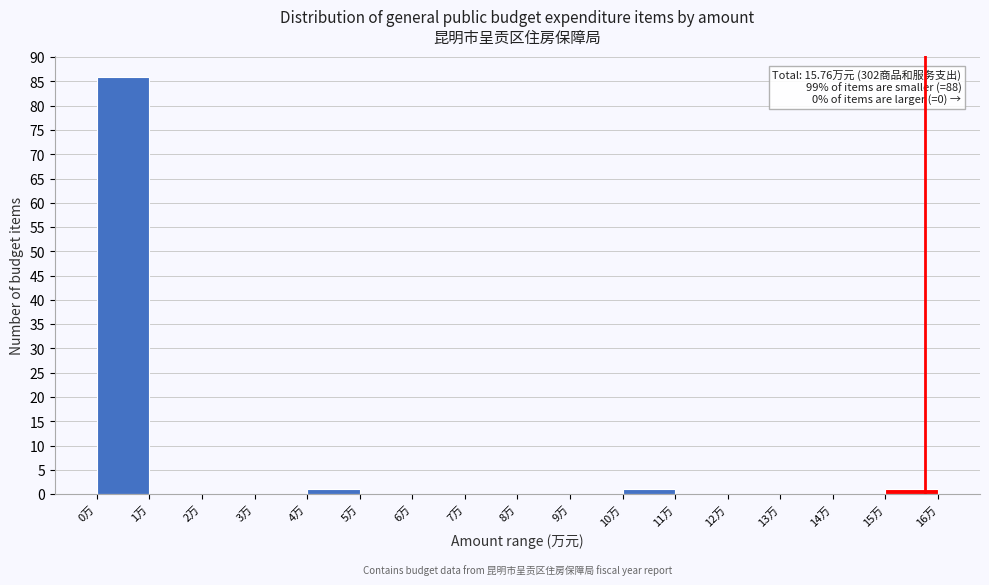

Over which range of the x-axis is the bar tallest?

0 to 1